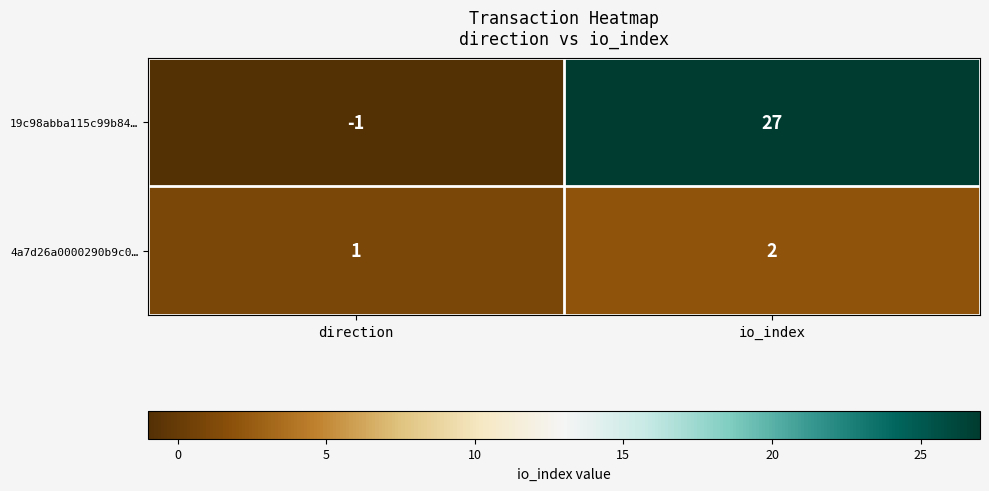

What is the spread (max minus min) of values at direction?

2